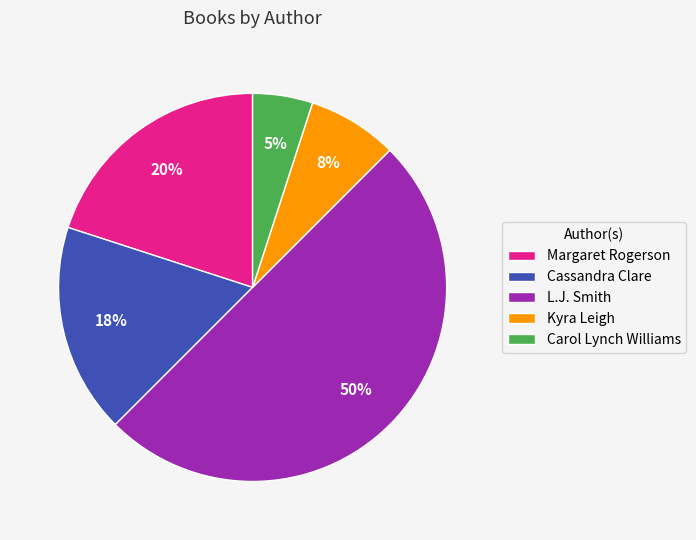

Rank the categories by value from highest to lowest.

L.J. Smith, Margaret Rogerson, Cassandra Clare, Kyra Leigh, Carol Lynch Williams